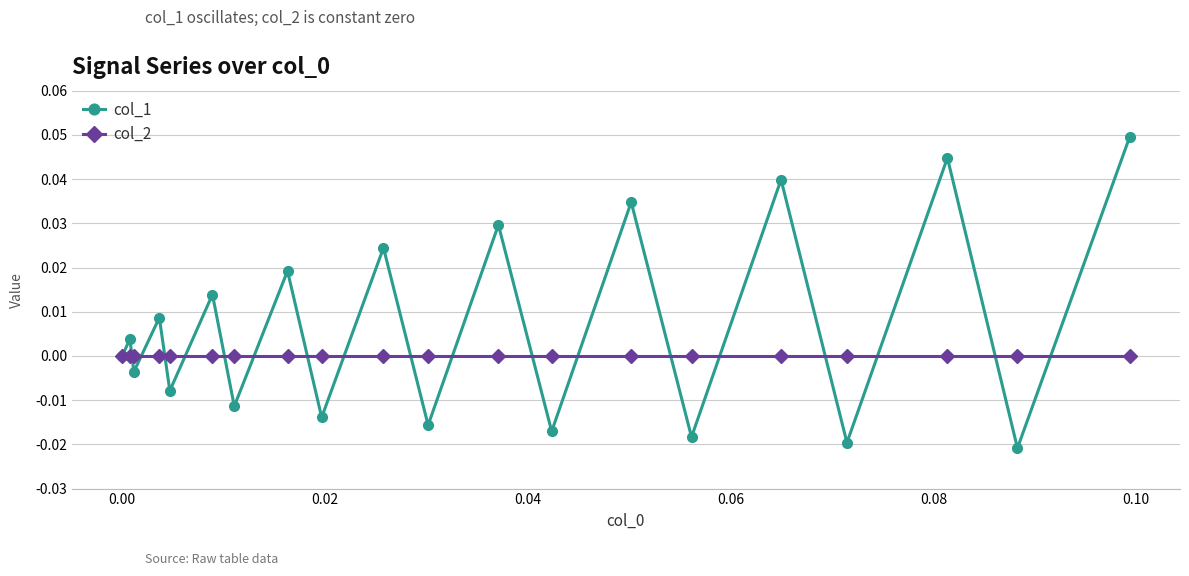

Does the chart display data point markers on the line(s)?

Yes